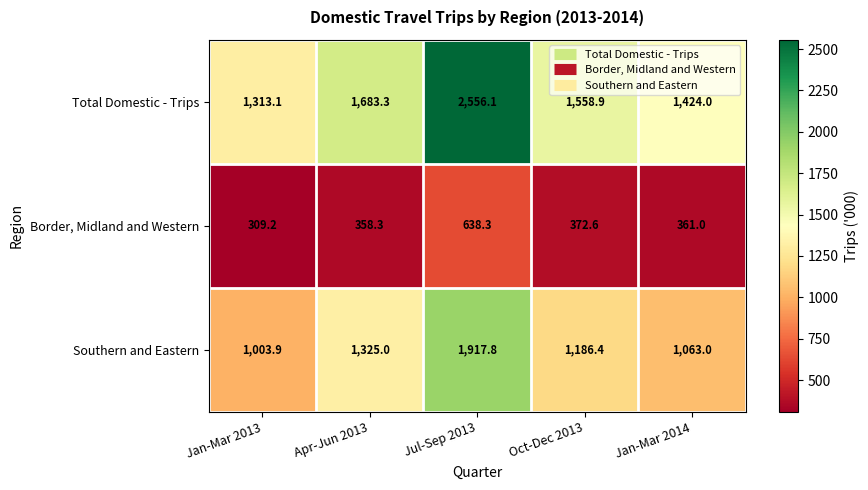

How many series are shown in this chart?

3